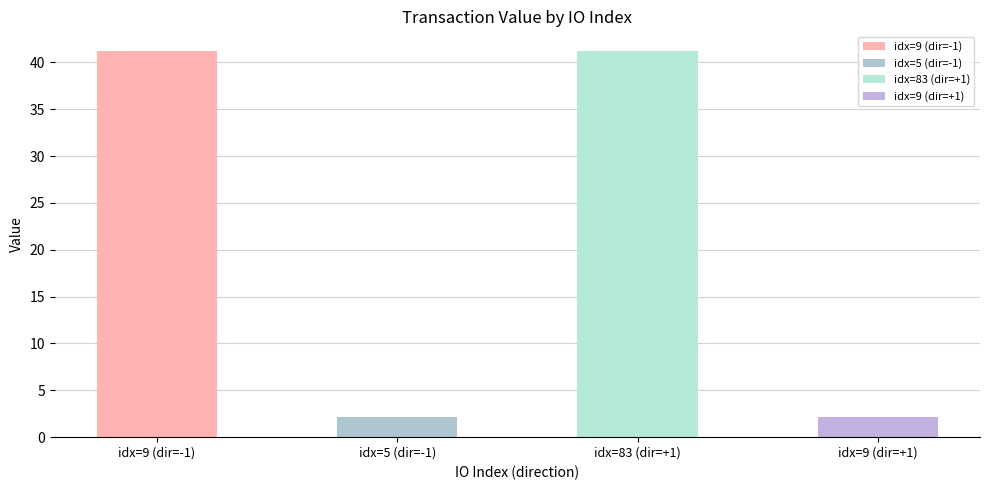

What is the difference between the maximum and minimum values?

39.1